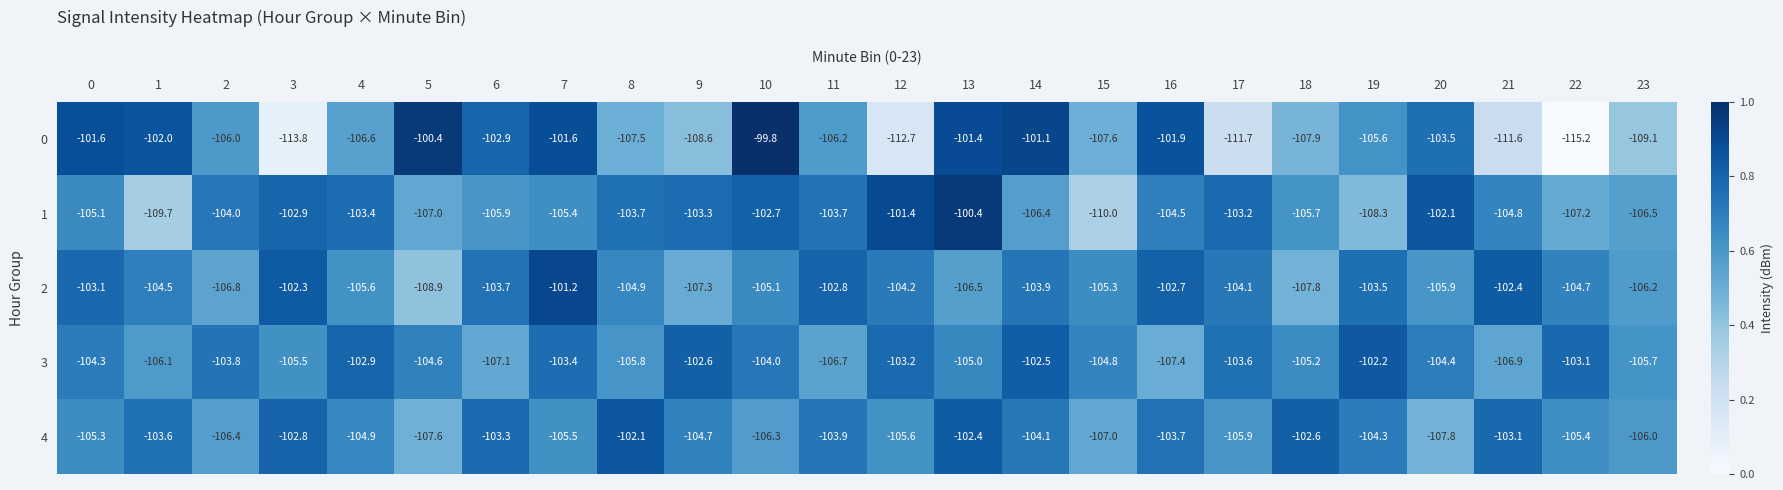

True or false: 4 has a value of -107.0 at 15.

True